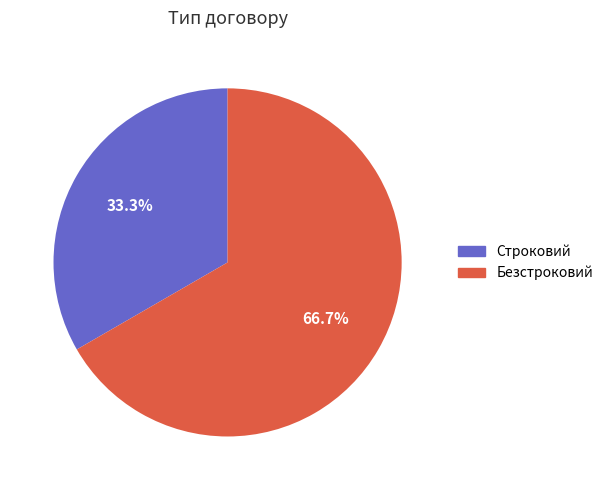

What percentage is the Безстроковий slice, to the nearest percent?

67%